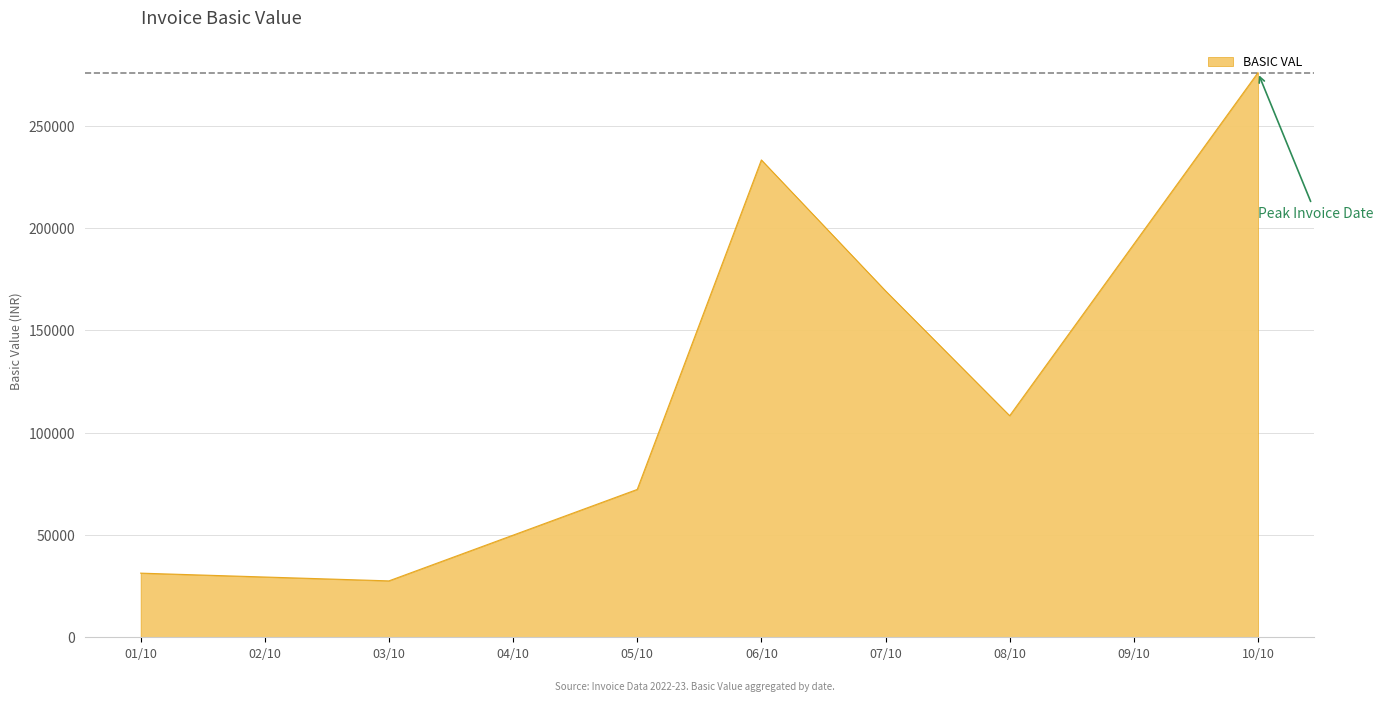

What is the sum of the values at 10/10 and 07/10?

445316.5